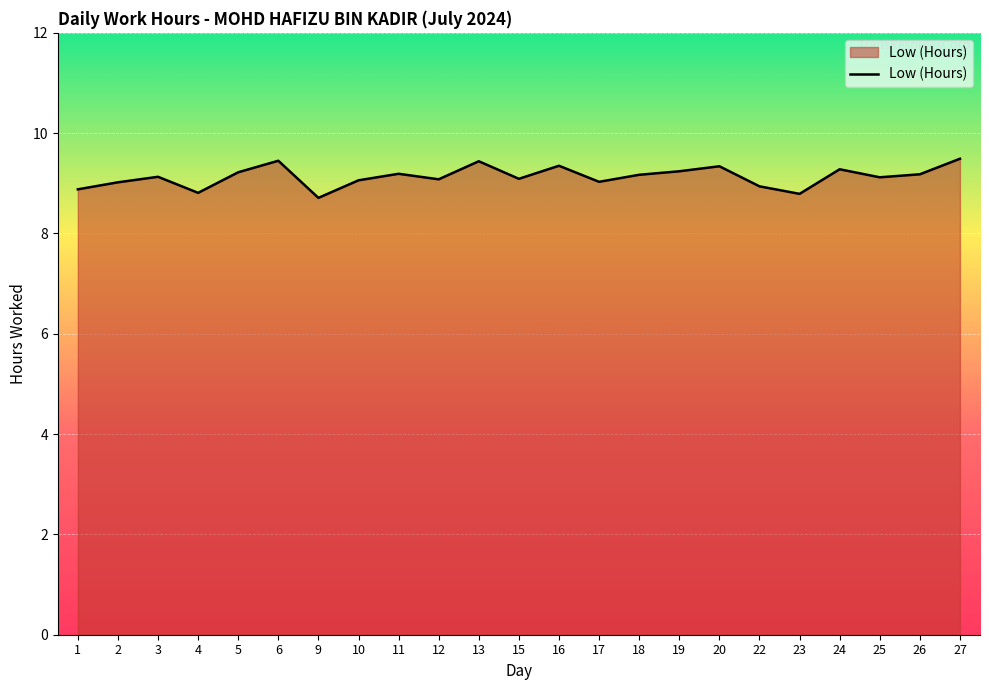

Where is the first local maximum?

3